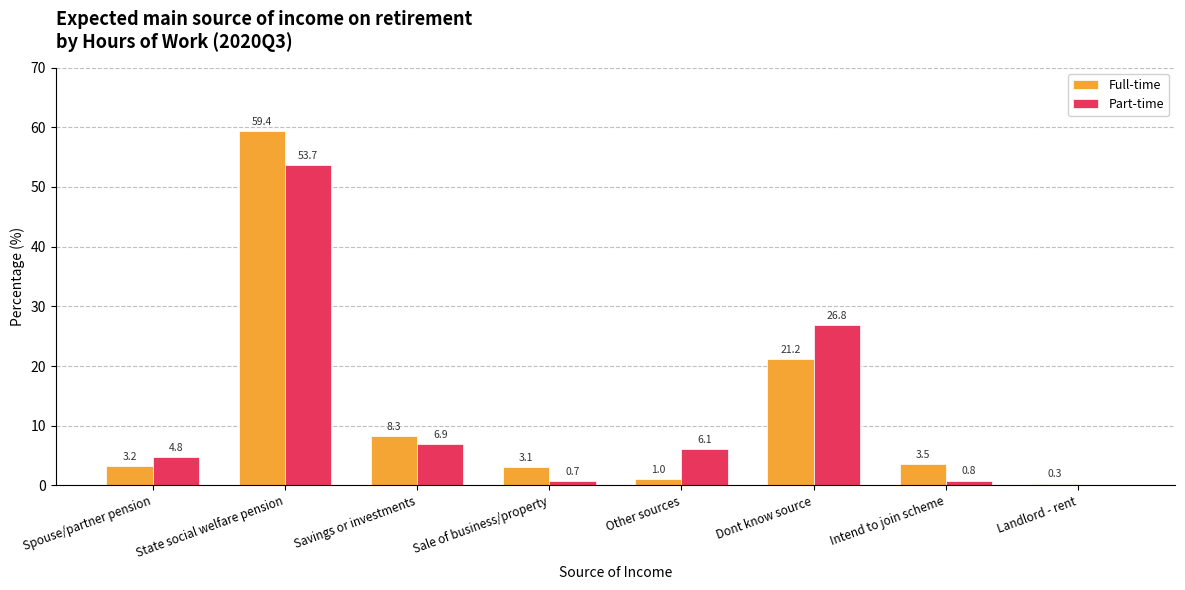

Read the Part-time value at Savings or investments.

6.9